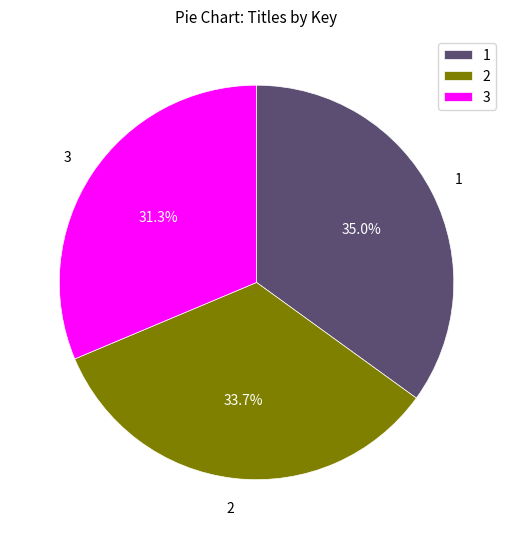

What is the ratio of the value at 2 to the value at 1?

1.0